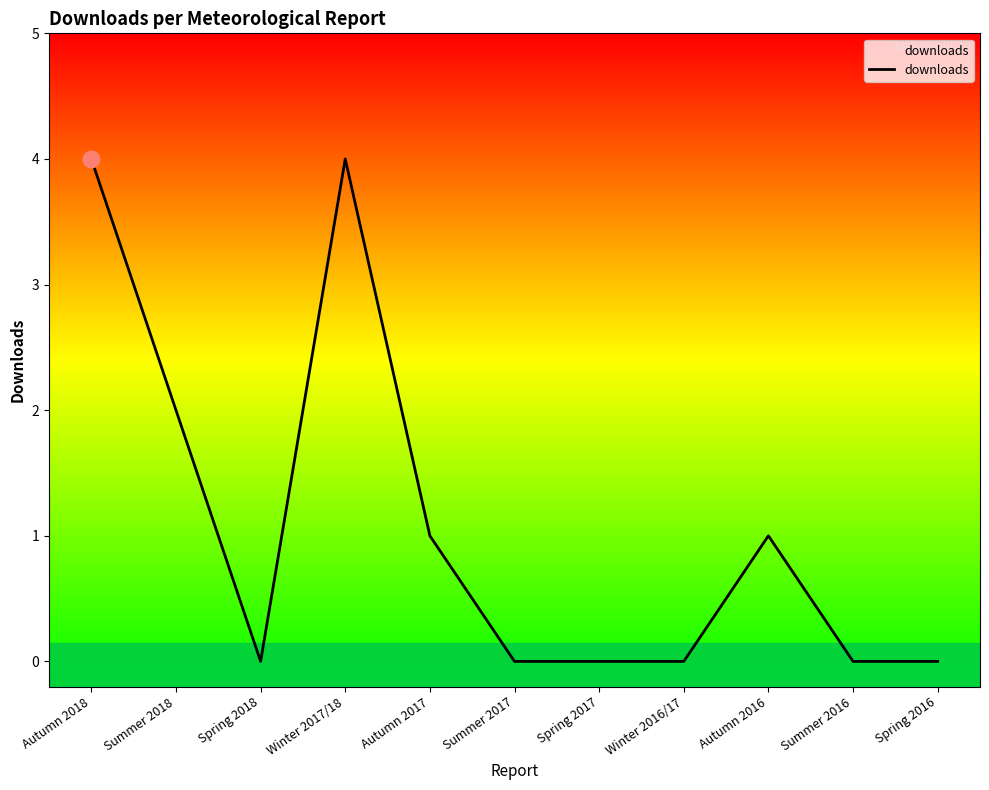

What is the change in value from Winter 2016/17 to Autumn 2016?

+1